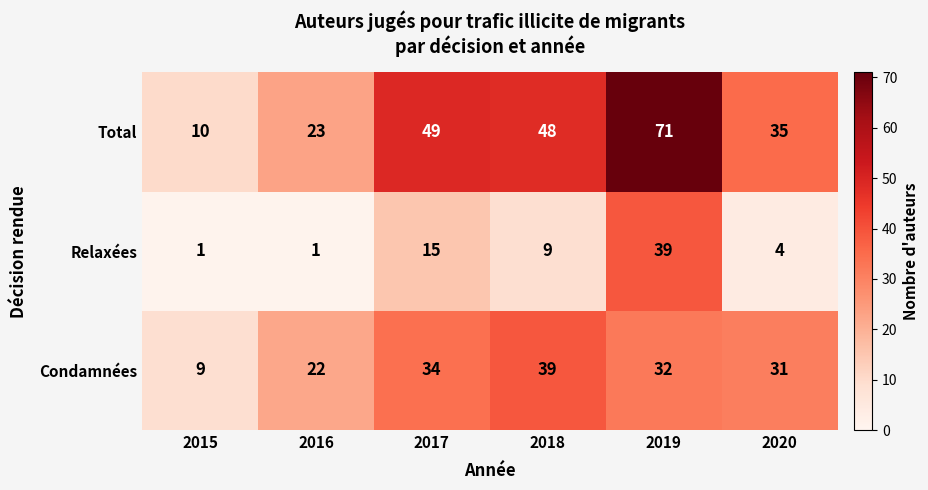

How many distinct data groups are displayed?

3